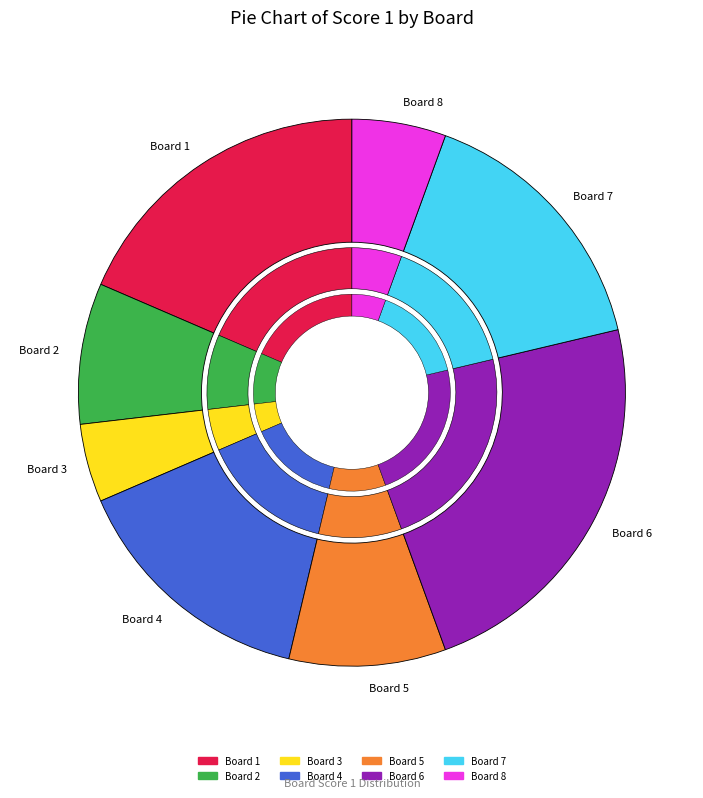

How many slices are in this pie chart?

8